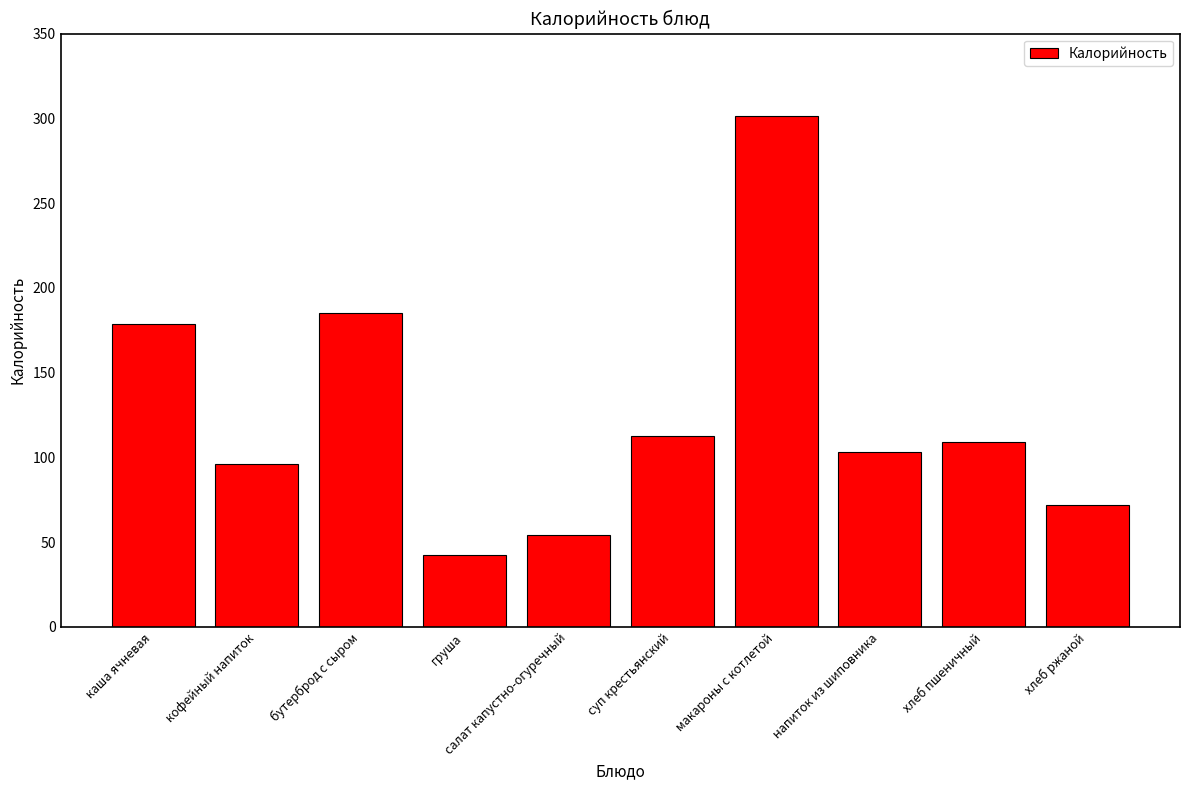

What is the difference between the values at груша and салат капустно-огуречный?

11.7